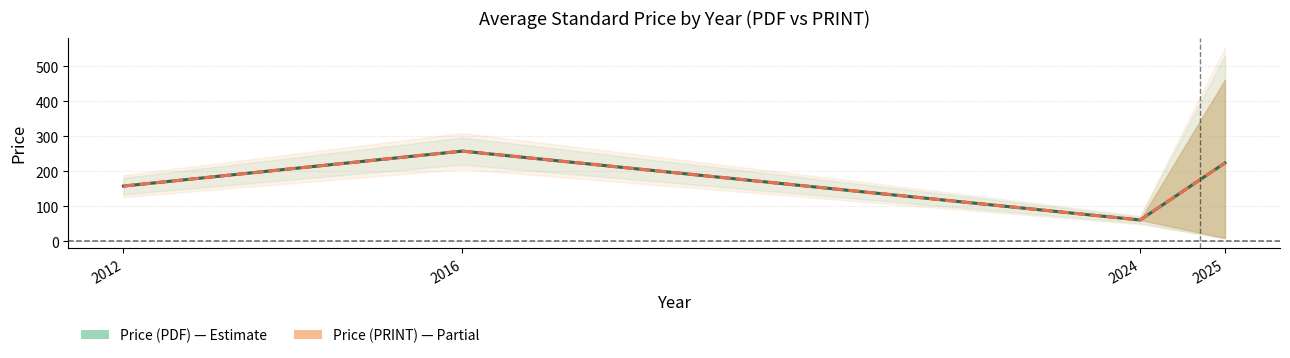

At which label is Price (PDF) closest to 159?

2012